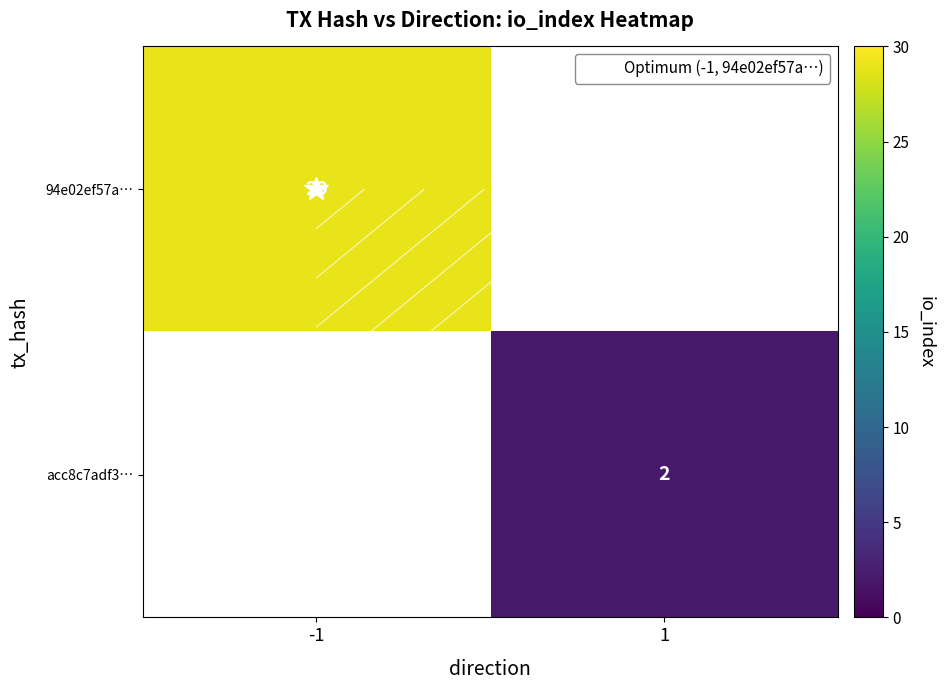

Which series has the widest spread of values?

94e02ef57a…